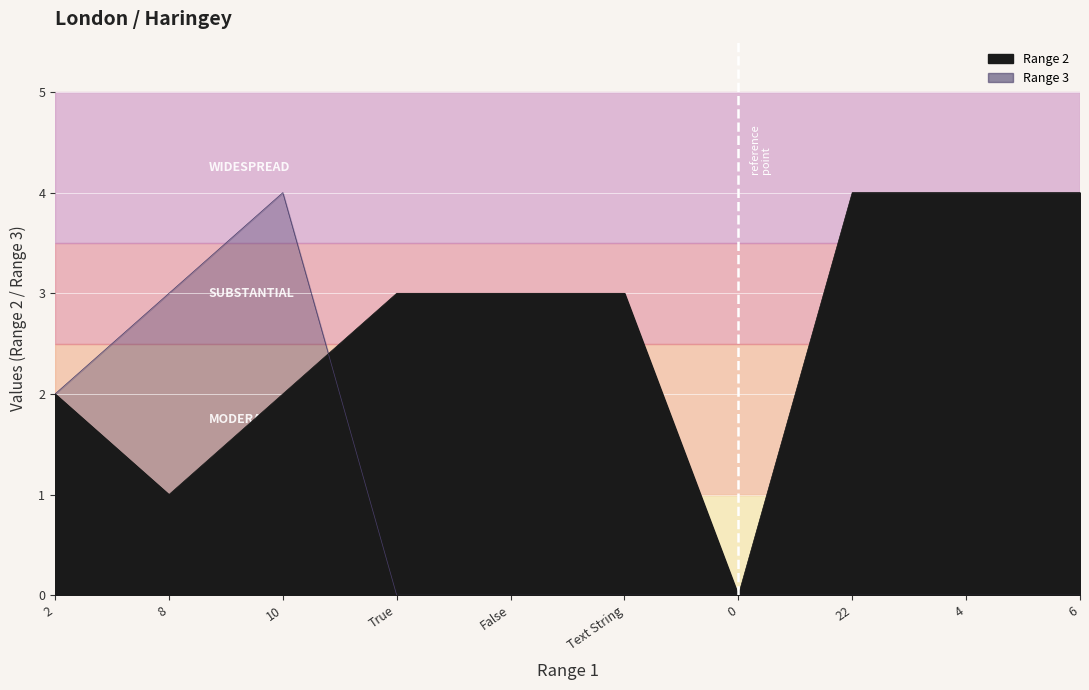

Is the value of Range 3 at 2 greater than the value of Range 2 at True?

No